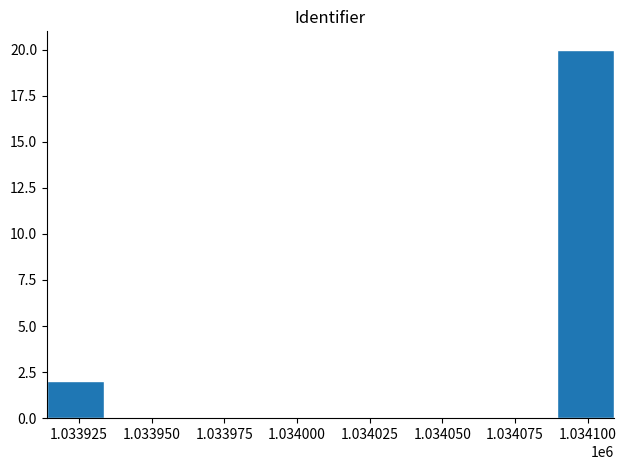

What is the maximum value shown in the chart?

20